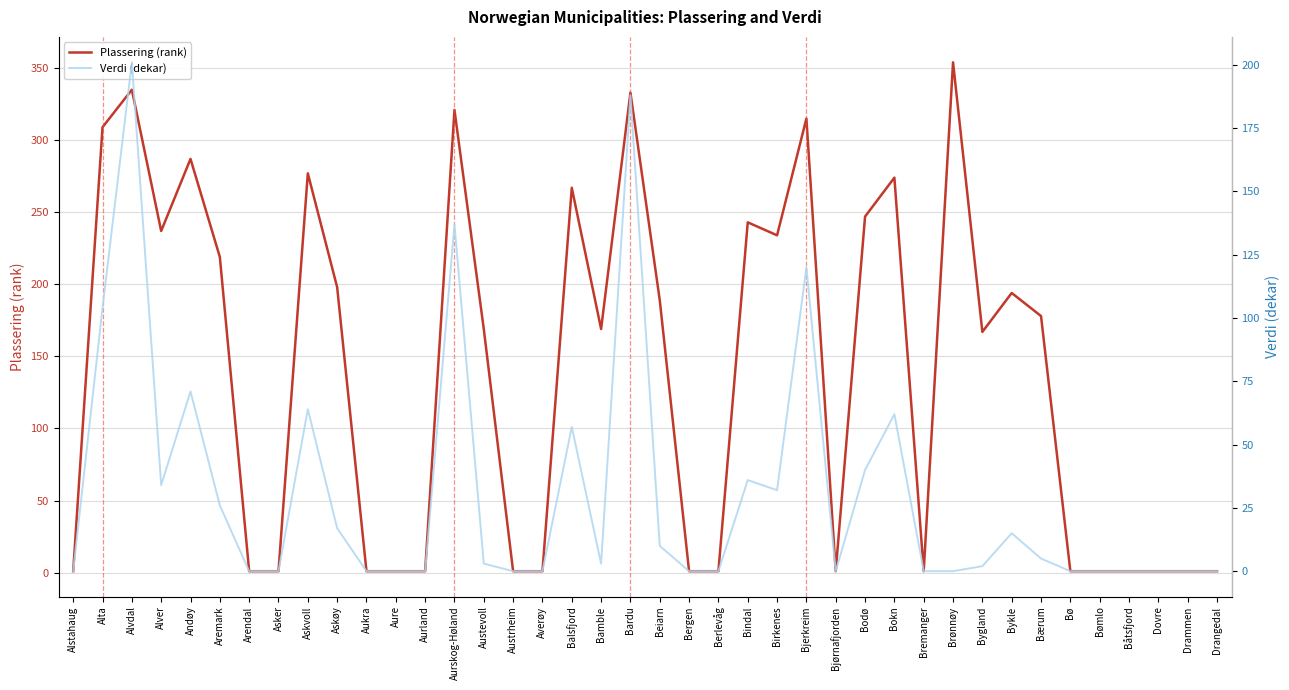

What is the label of the 21st point from the left?

Beiarn